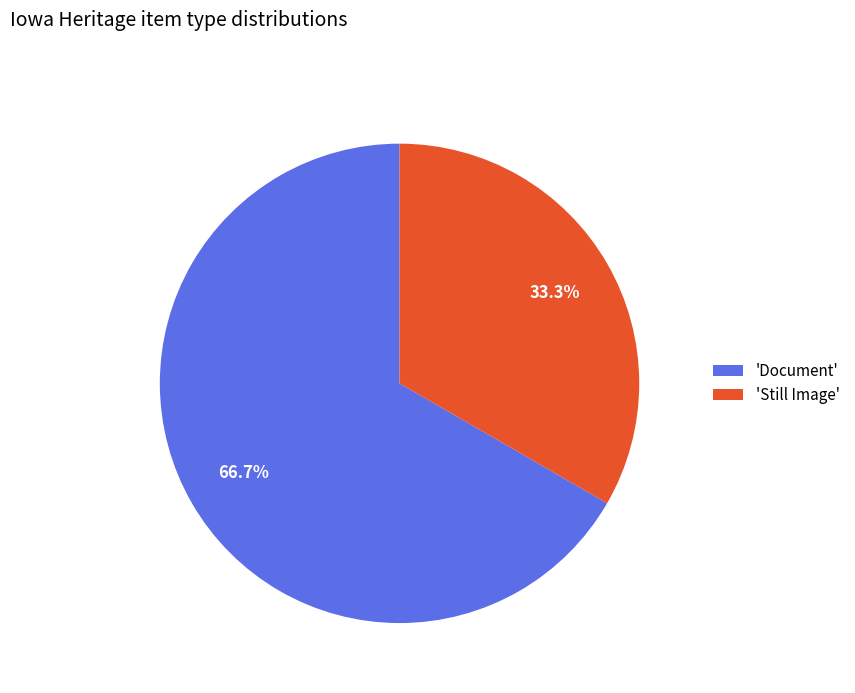

Is there a majority slice in this chart?

Yes